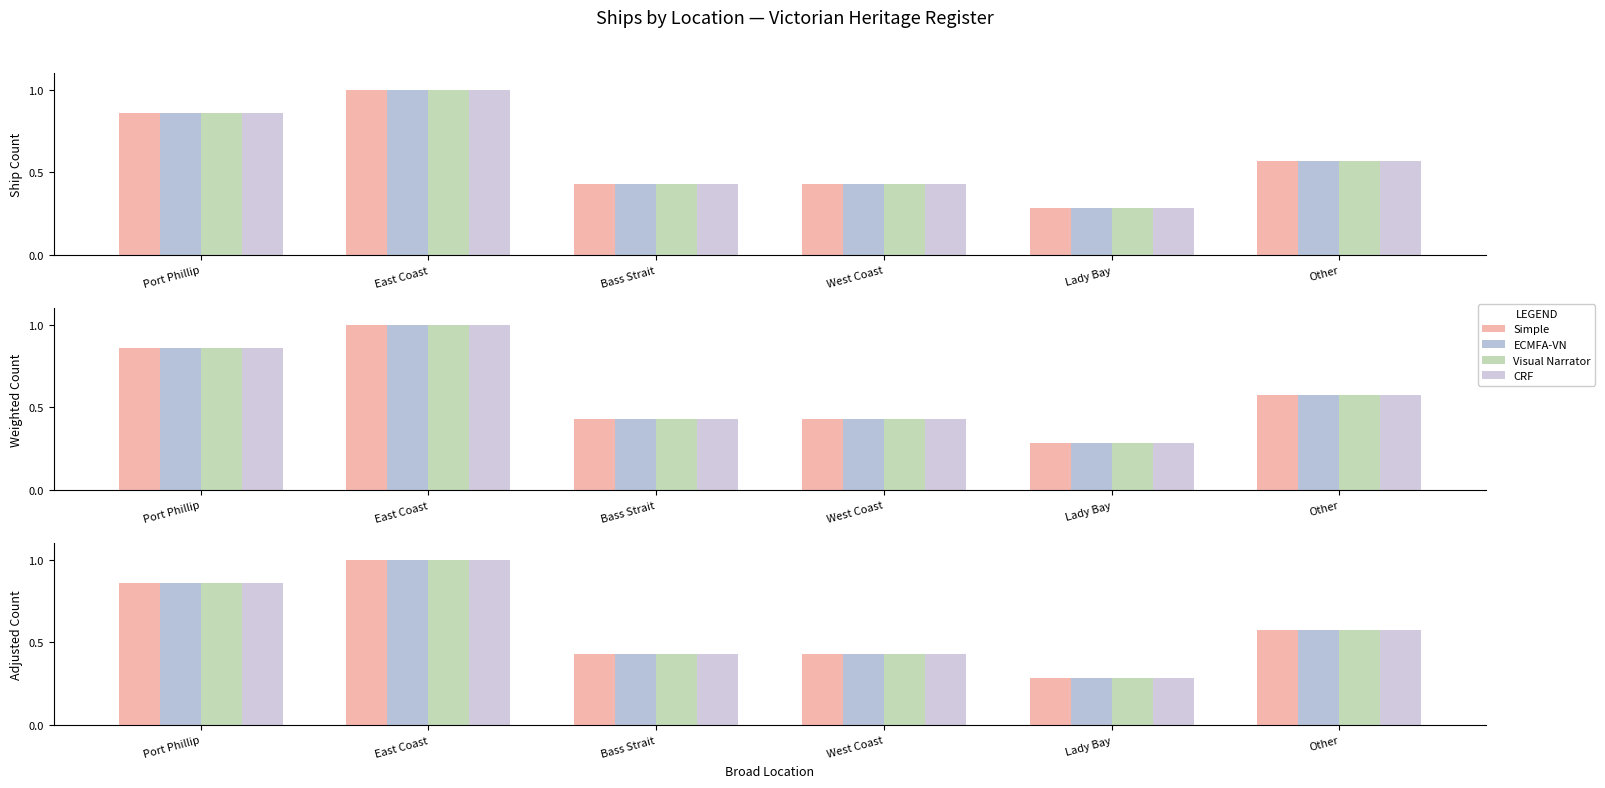

What are all the series names shown in the legend?

Simple, ECMFA-VN, Visual Narrator, CRF